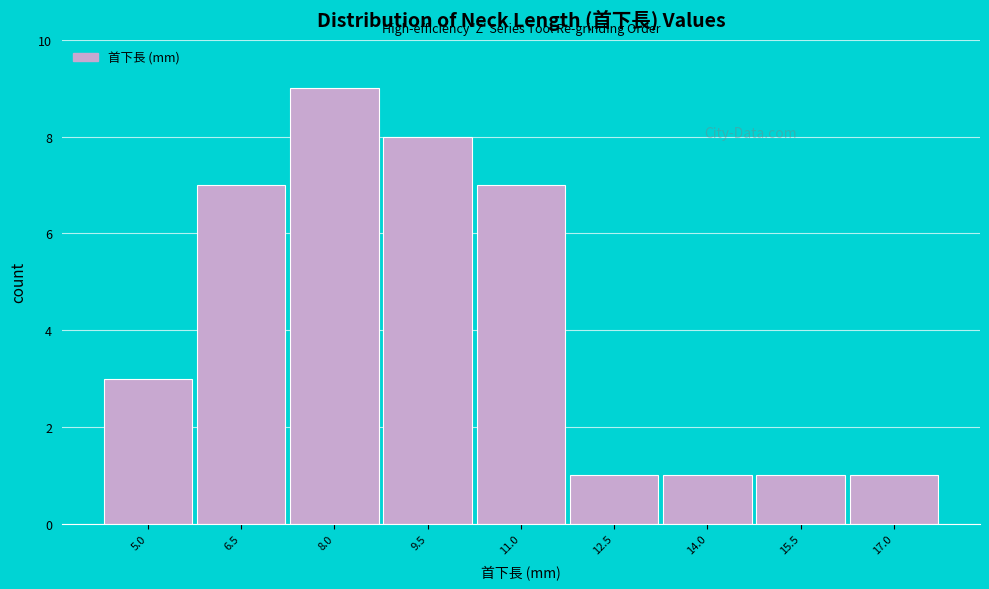

Reading left to right, transcribe all the data shown in this chart.

3	7	9	8	7	1	1	1	1